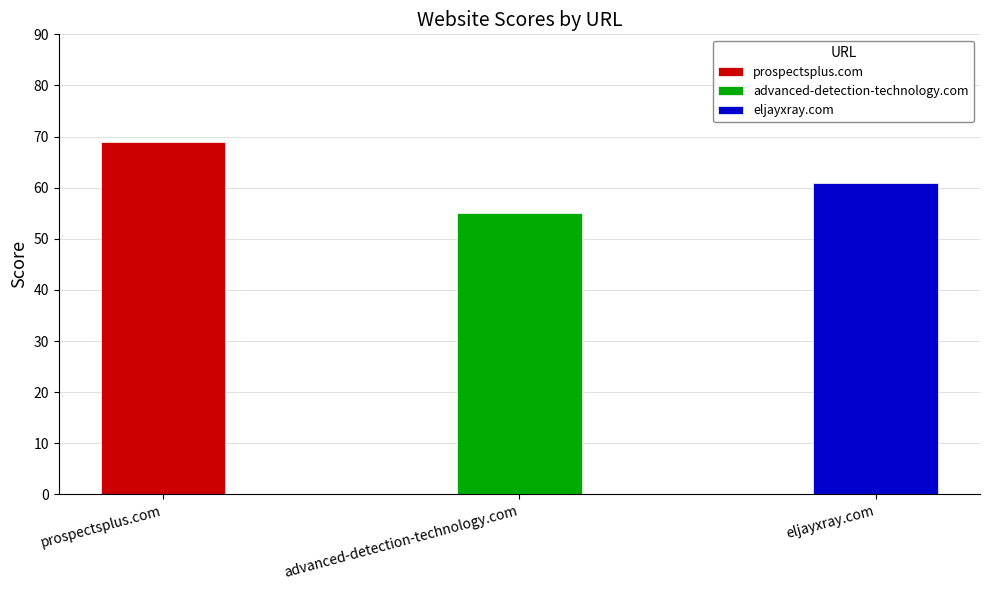

The chart shows a value of 69 at prospectsplus.com. True or false?

True